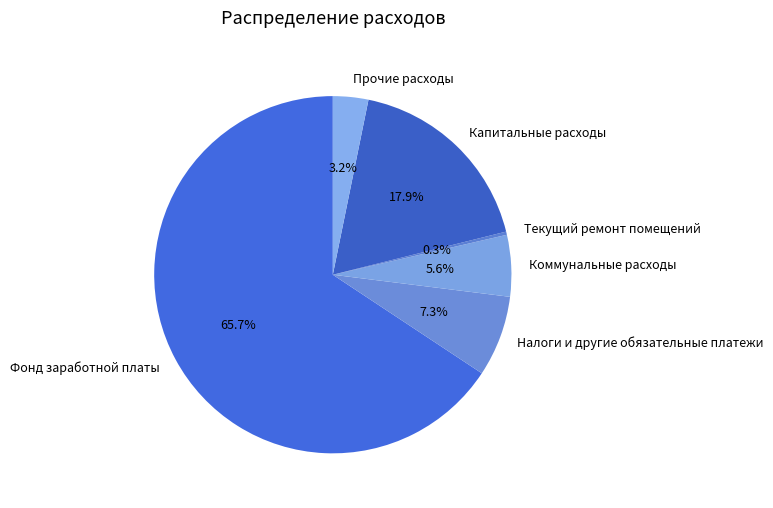

Which slice is the largest?

Фонд заработной платы